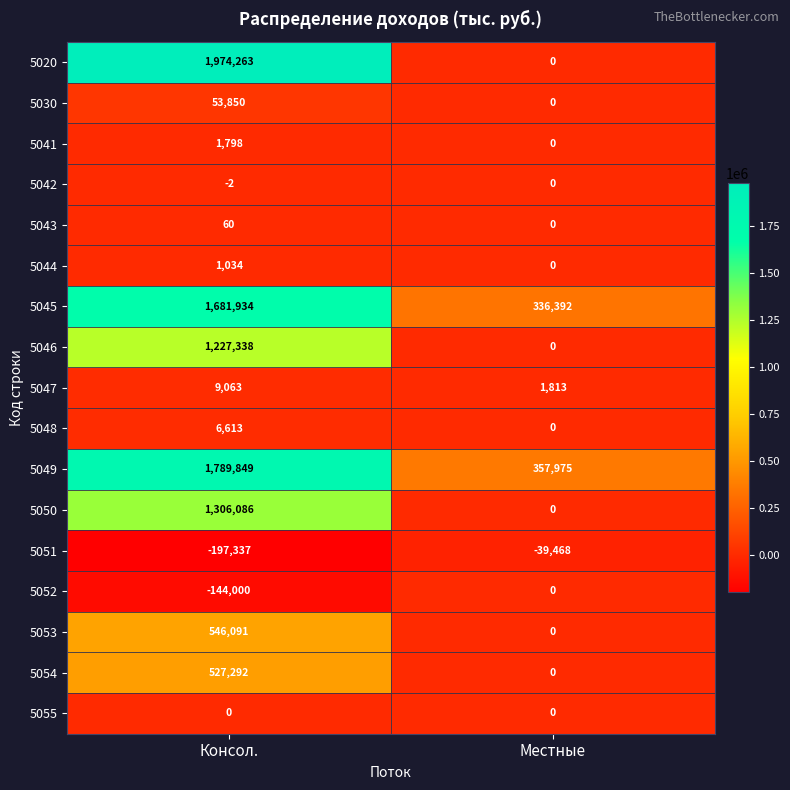

How many categories are shown in the chart?

2